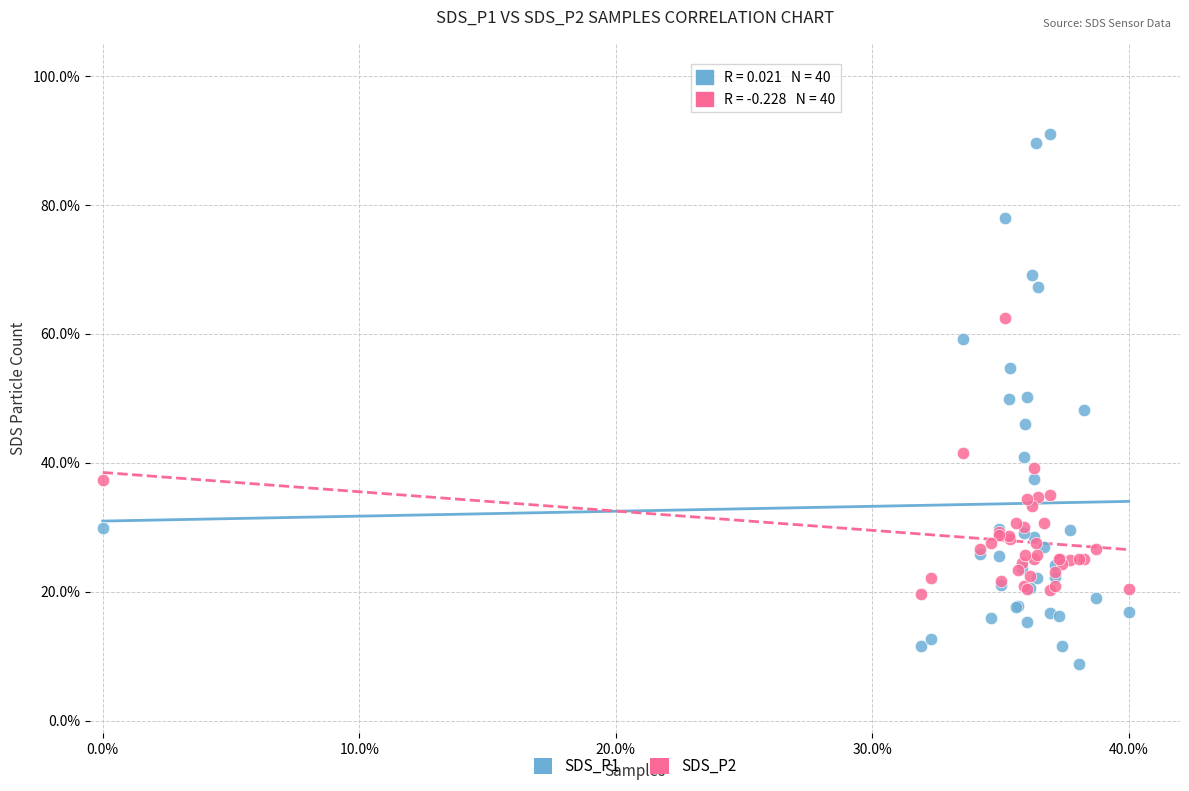

What is the X range (max minus min) for the scatter plot?

0.4